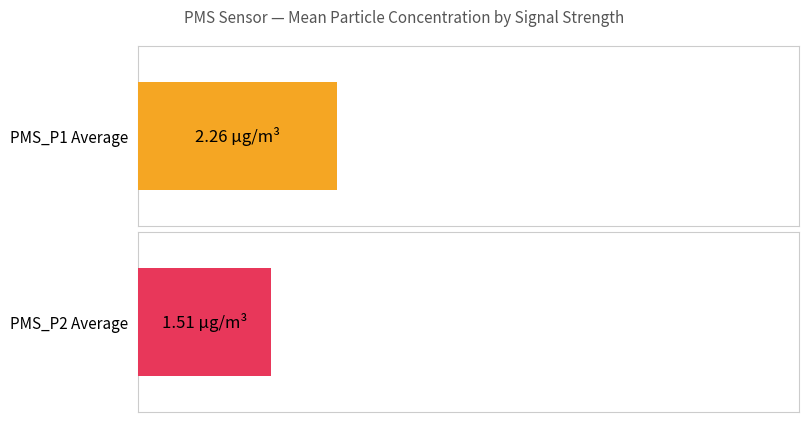

The PMS_P1 series shows -3.6 at -49. True or false?

False